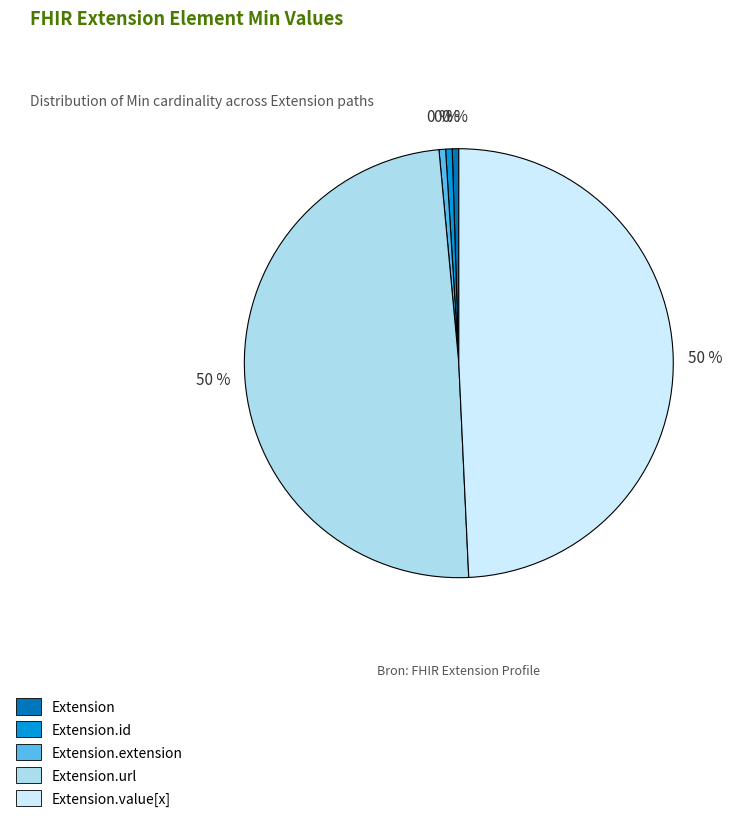

What percentage do Extension.value[x] and Extension.id together represent?

50.0%